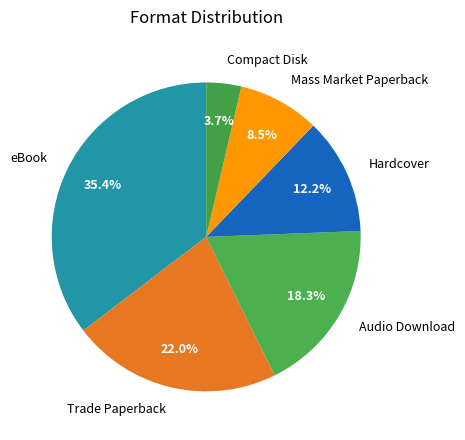

Count the number of slices in the pie.

6